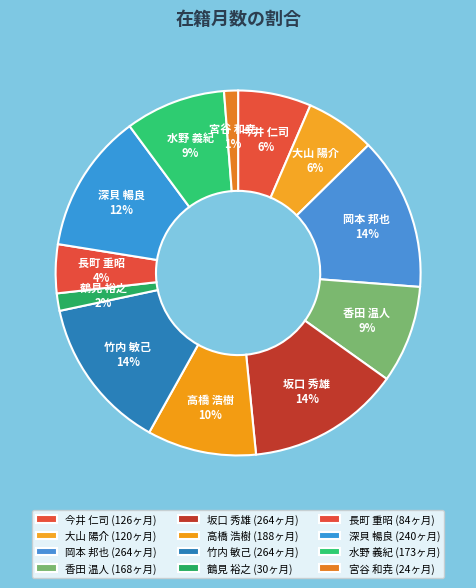

Is it true that 今井 仁司 is 1% of the pie?

False